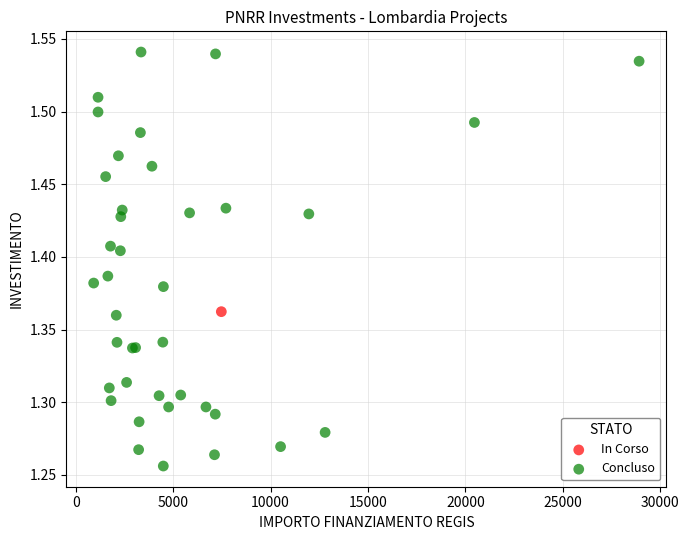

What are all the series names shown in the legend?

In Corso, Concluso